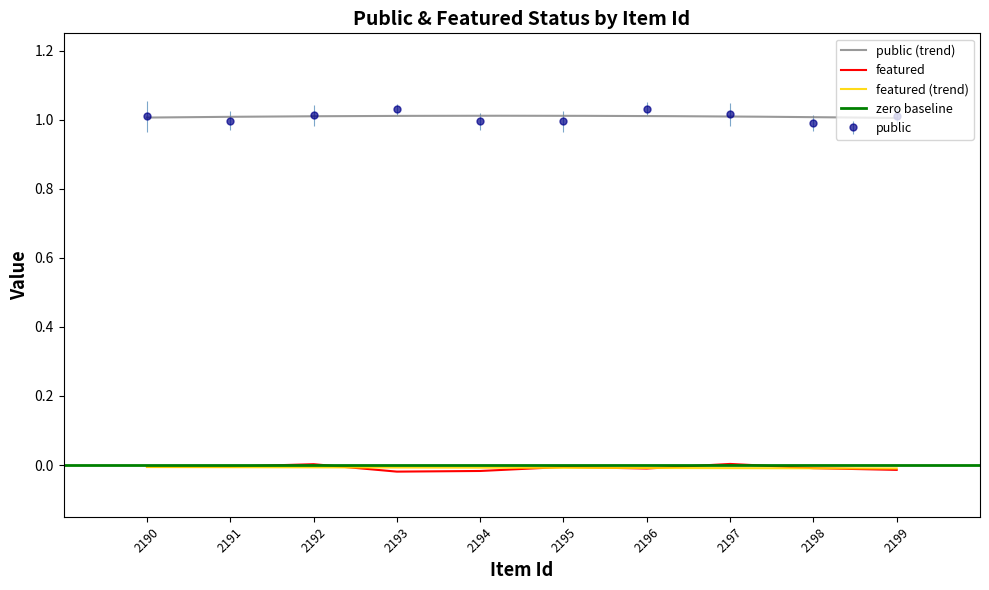

Reading left to right, what are all the values shown in this chart?

public: 2190=1	2191=1	2192=1	2193=1	2194=1	2195=1	2196=1	2197=1	2198=1	2199=1
featured: 2190=0	2191=0	2192=0	2193=0	2194=0	2195=0	2196=0	2197=0	2198=0	2199=0